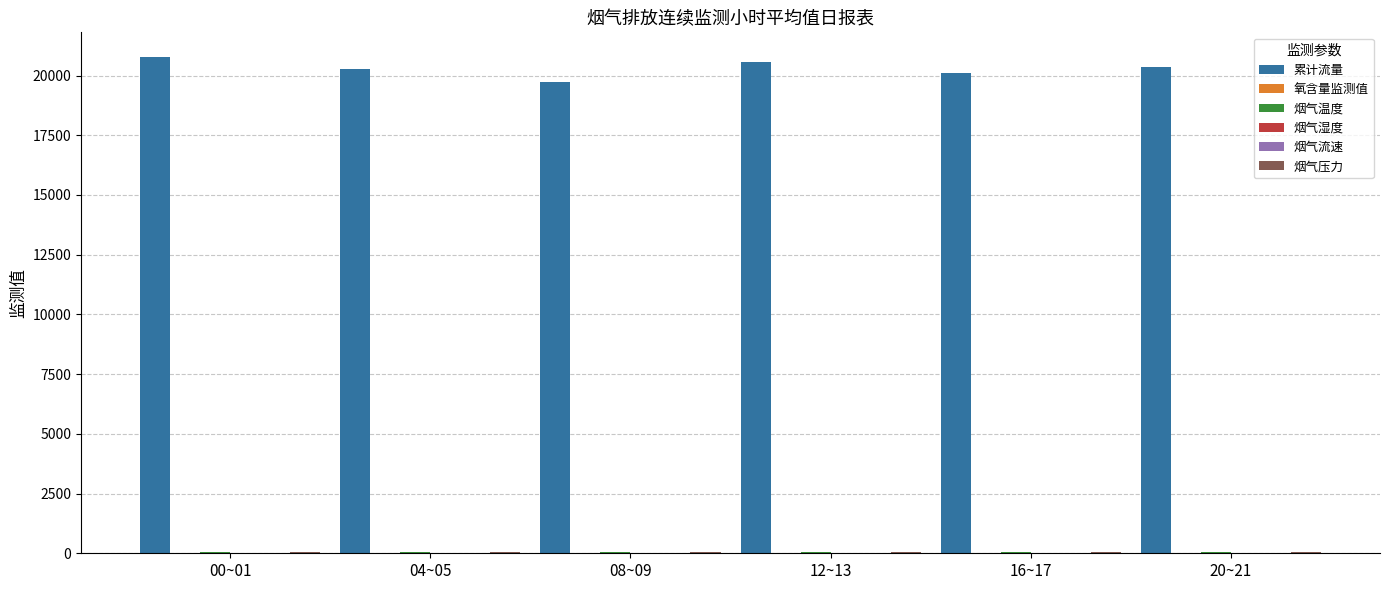

Which series has the largest total across all categories?

累计流量